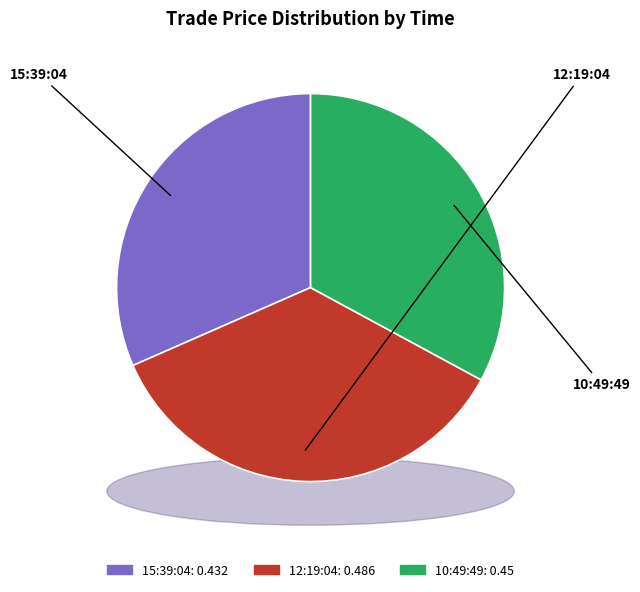

To the nearest percent, what is the difference between the 10:49:49 and 12:19:04 slice percentages?

3%